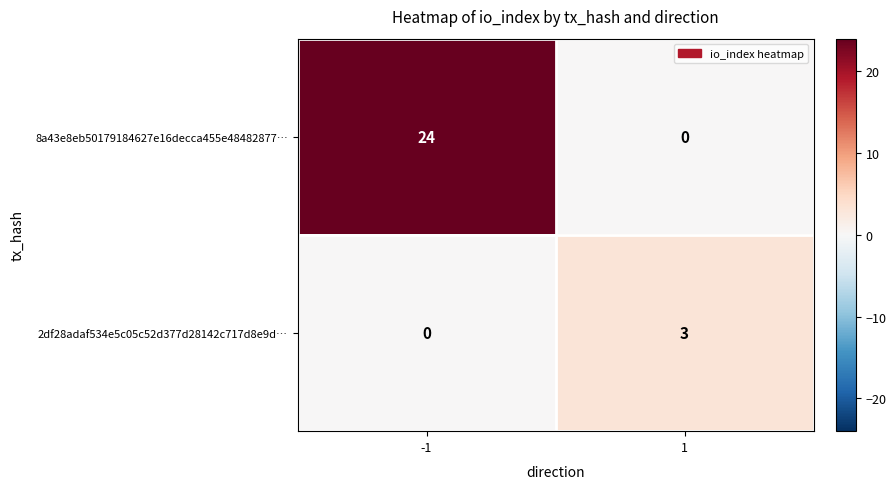

Reading left to right, extract all data points from this chart.

8a43e8eb50179184627e16decca455e48482877…: 24	0
2df28adaf534e5c05c52d377d28142c717d8e9d…: 0	3